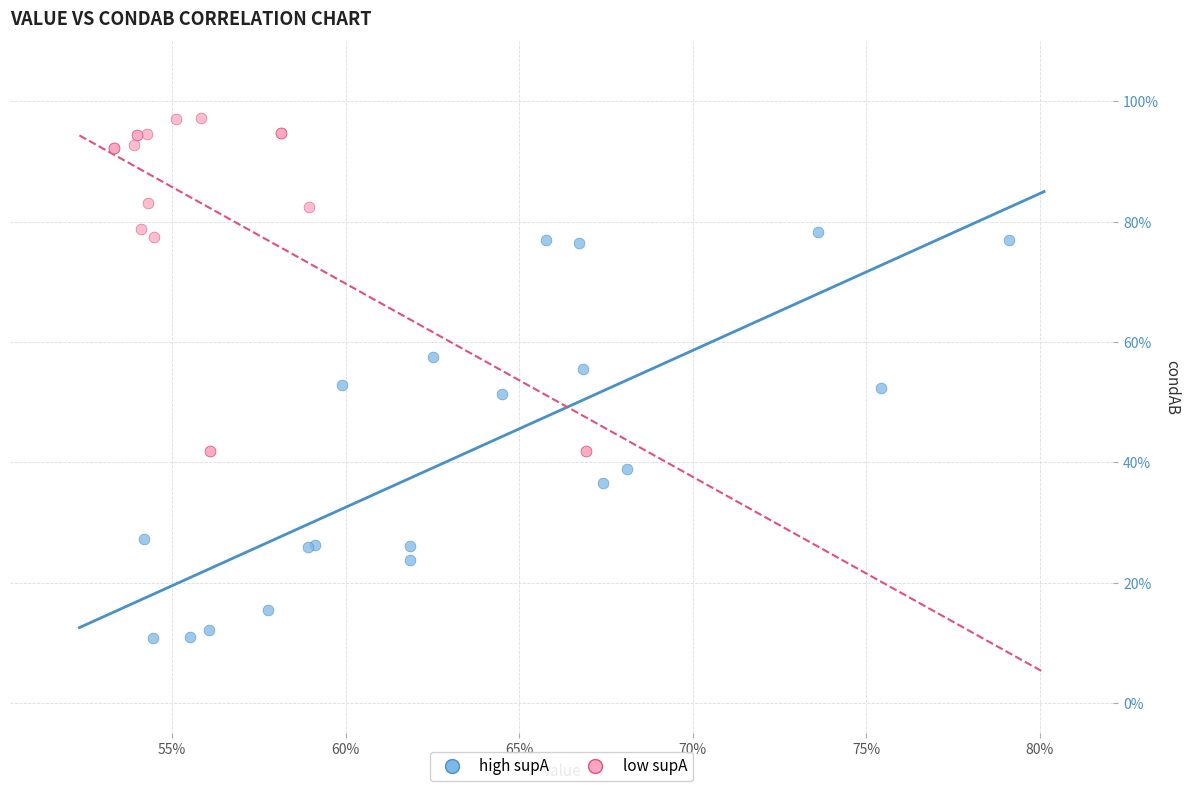

Which series reaches the maximum Y coordinate?

low supA